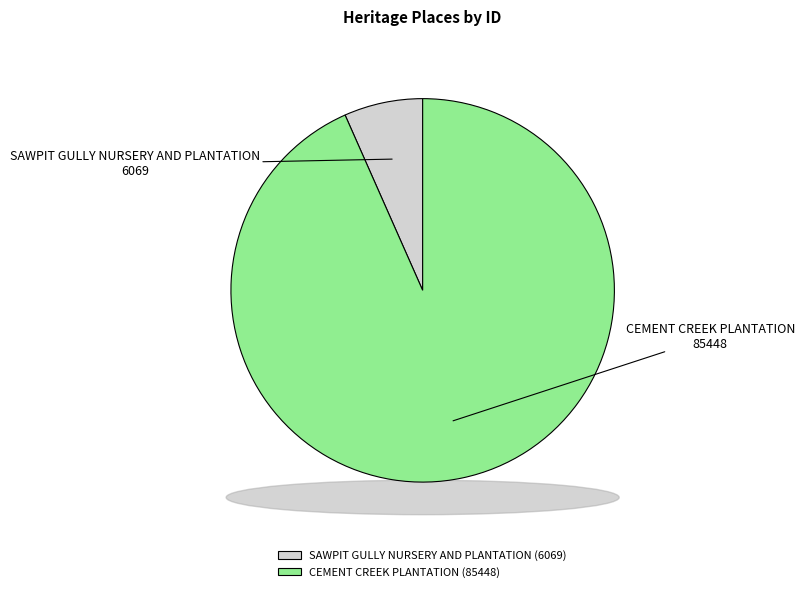

What percentage is the CEMENT CREEK PLANTATION slice, to the nearest percent?

93%